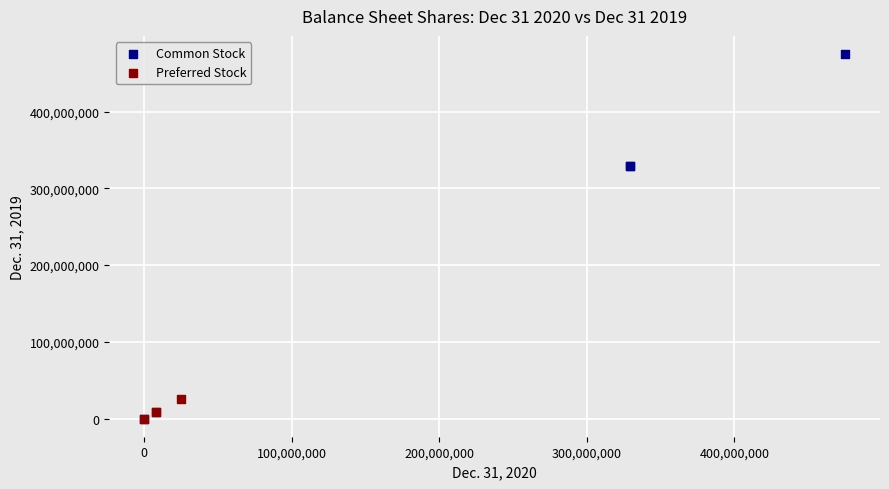

Which series has the widest spread of Y values?

Common Stock